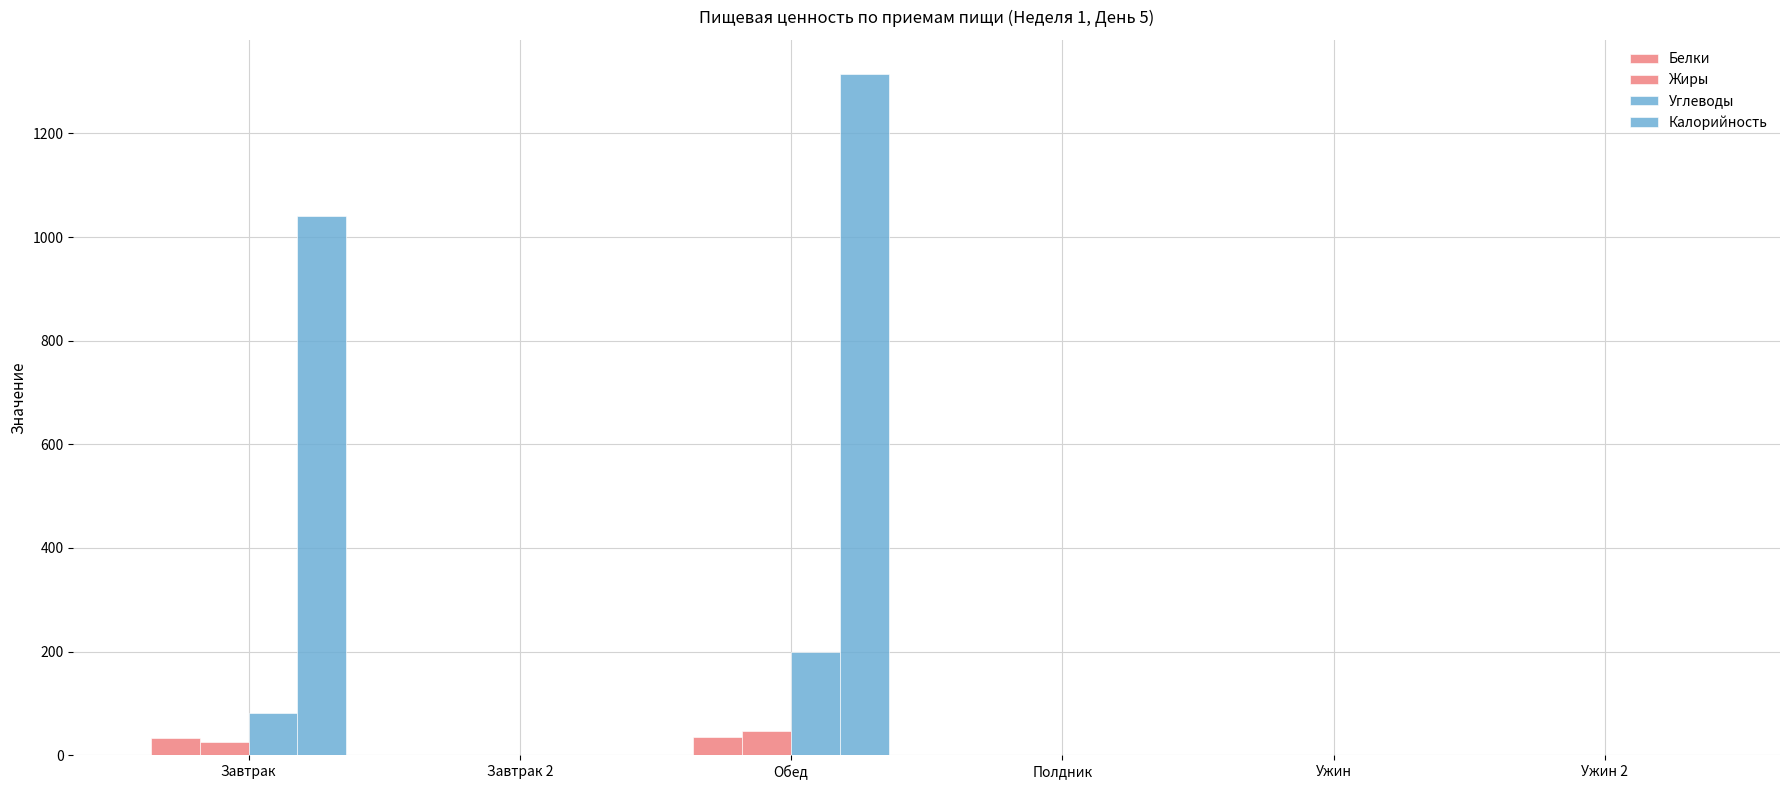

Between Обед and Полдник, which series saw the biggest shift?

Калорийность